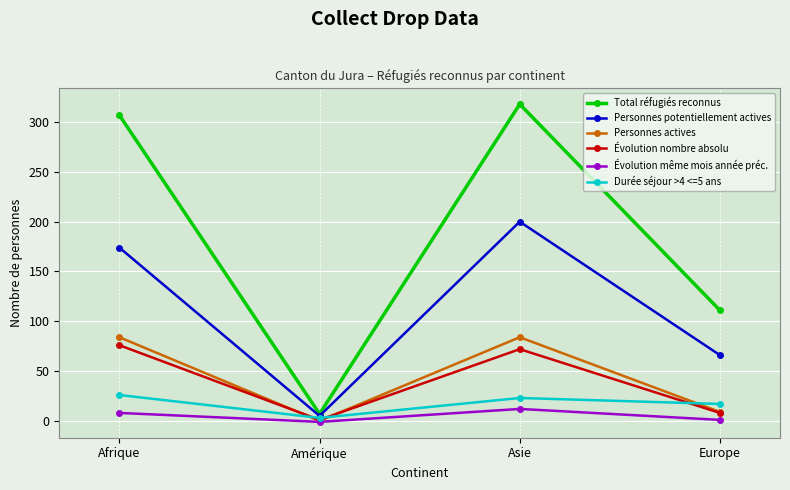

True or false: Personnes actives and Total réfugiés reconnus cross at least once.

False